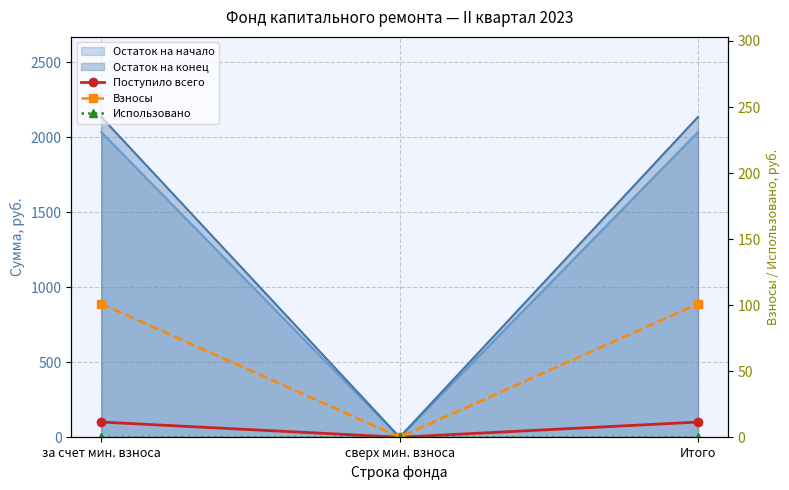

What is the label of the 3rd point from the right?

за счет мин. взноса